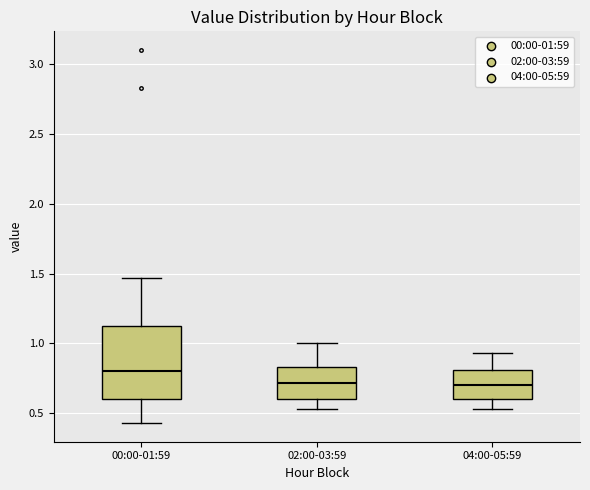

Reading left to right, read every box against the y-axis: the position of its median line, the range the box covers, and the ends of its whiskers. The values are not printed on the chart, so give them approximately, as read against the axis.

00:00-01:59: median 0.80, box 0.60 to 1.15, whiskers 0.45 to 1.45
02:00-03:59: median 0.70, box 0.60 to 0.85, whiskers 0.55 to 1.00
04:00-05:59: median 0.70, box 0.60 to 0.80, whiskers 0.55 to 0.95